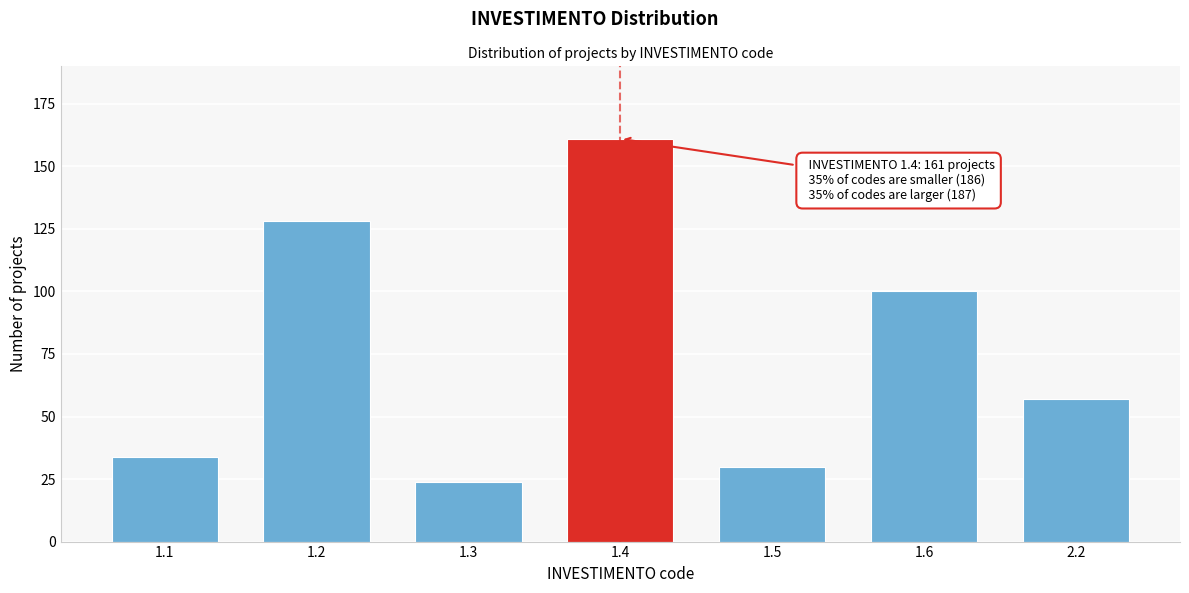

Reading left to right, extract all data points from this chart.

1.1=34	1.2=128	1.3=24	1.4=161	1.5=30	1.6=100	2.2=57